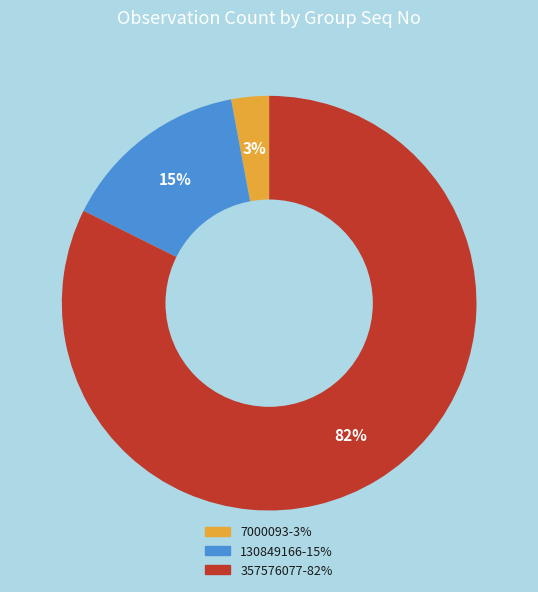

Combined, do 357576077 and 130849166 account for over 50%?

Yes